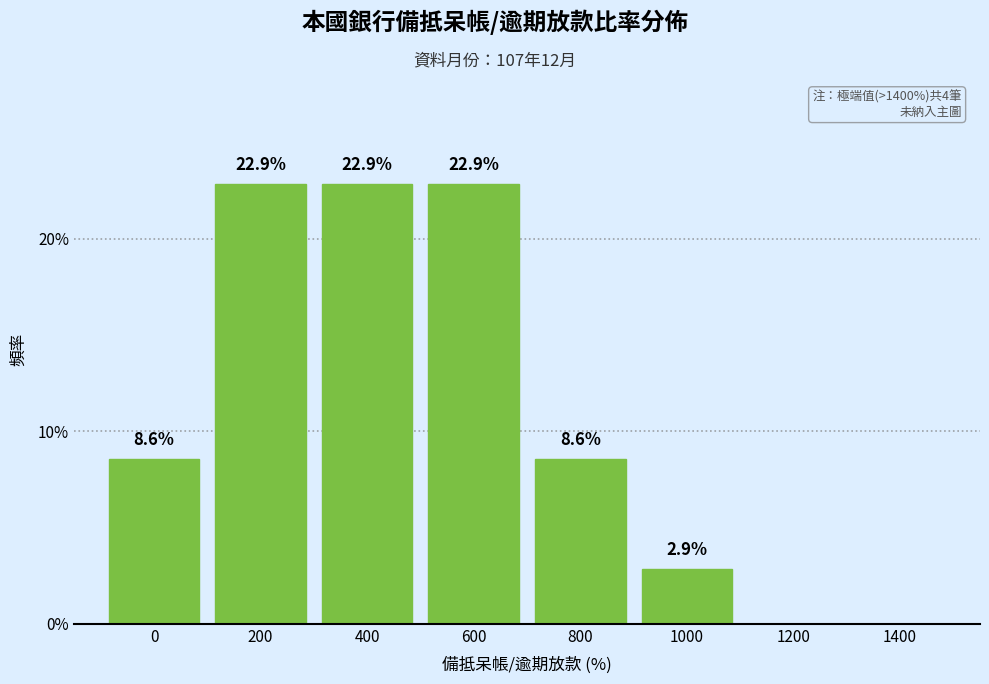

Reading right to left, list all the values displayed in this chart.

1400=0.0	1200=0.0	1000=2.9	800=8.6	600=22.9	400=22.9	200=22.9	0=8.6